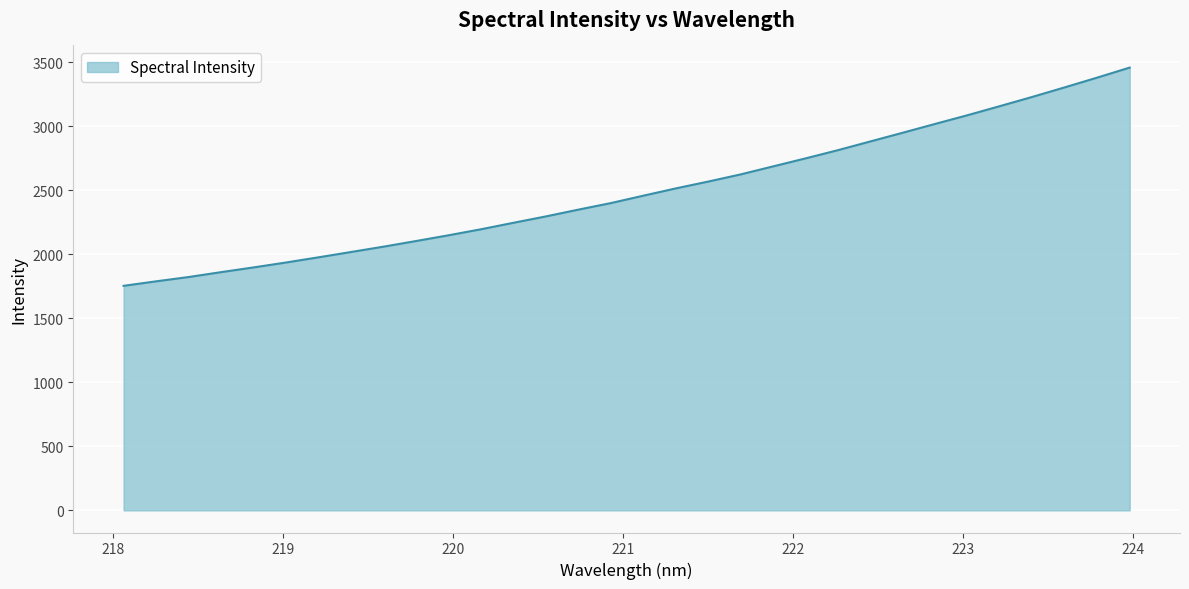

What is the smallest value displayed?

1754.2